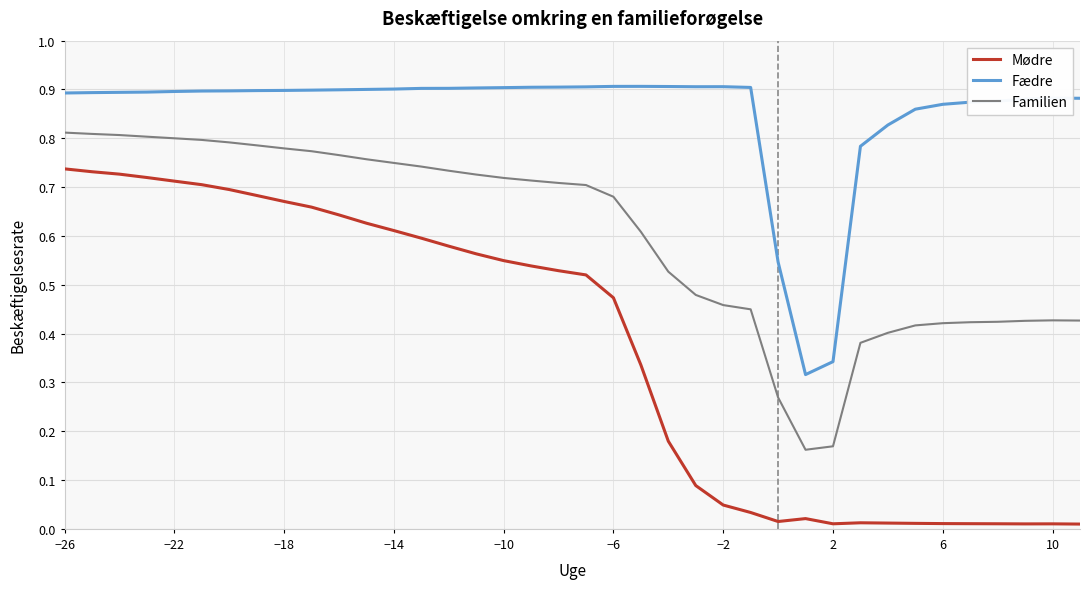

True or false: Familien and Fædre cross at least once.

False